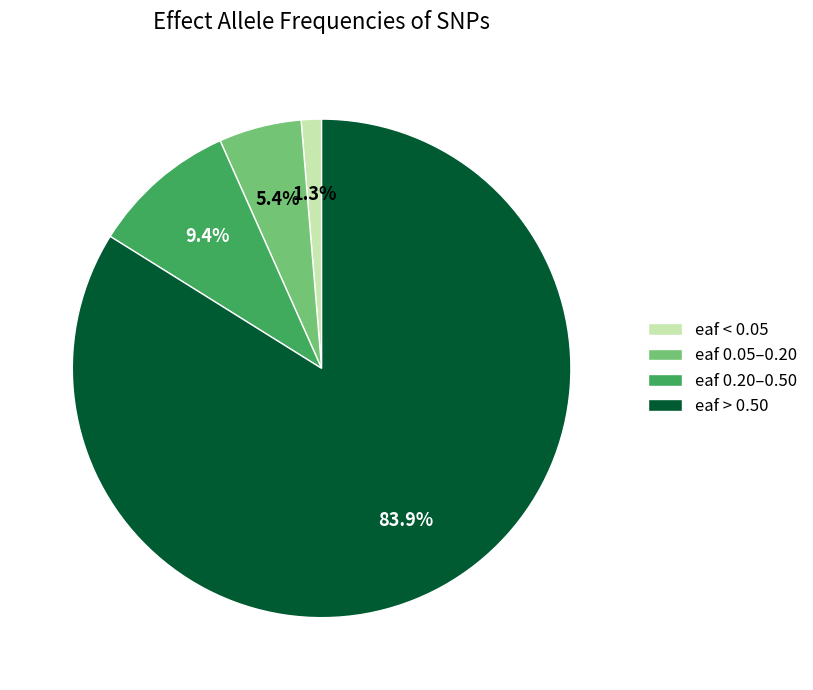

Which category has the biggest portion of the pie?

eaf > 0.50